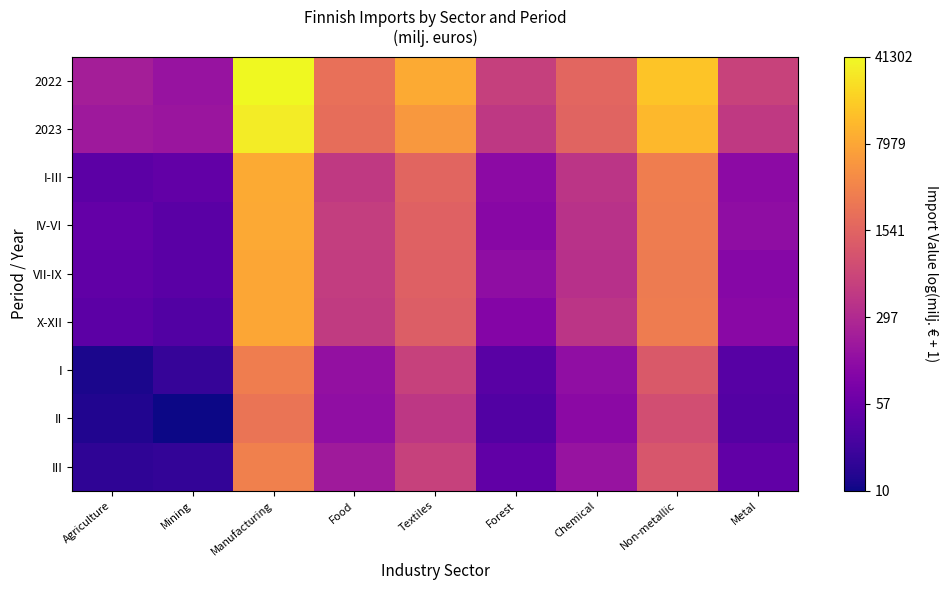

Which series has the largest total across all categories?

2022